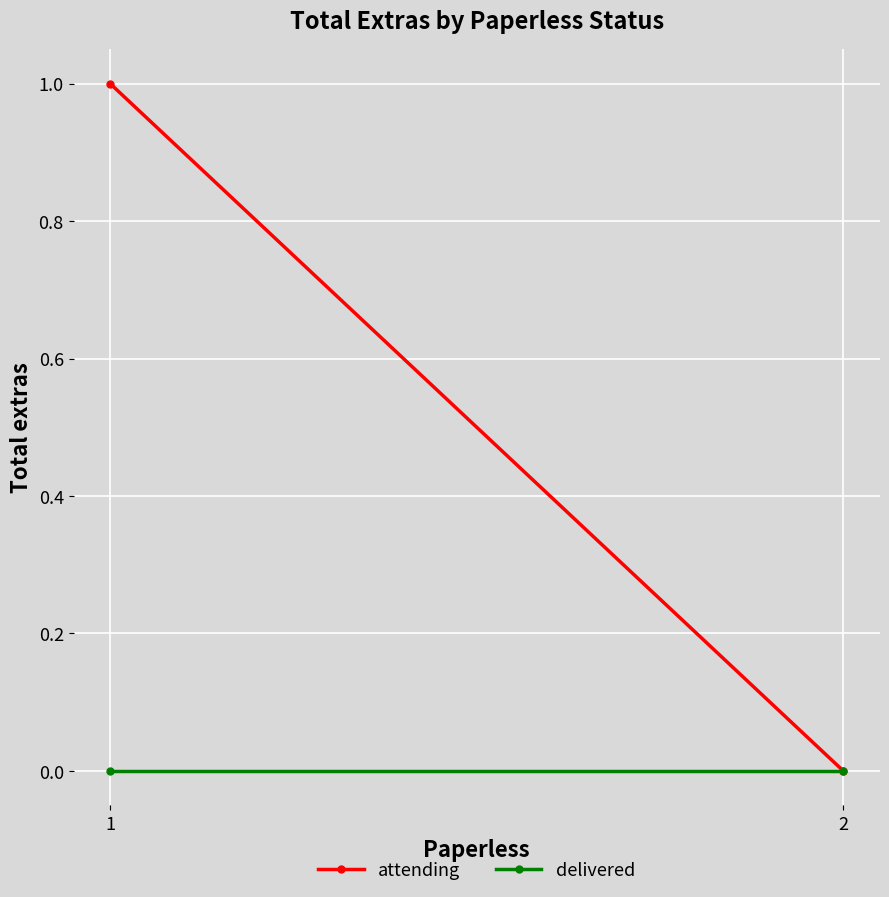

Rank the series at 2 from highest to lowest value.

attending, delivered